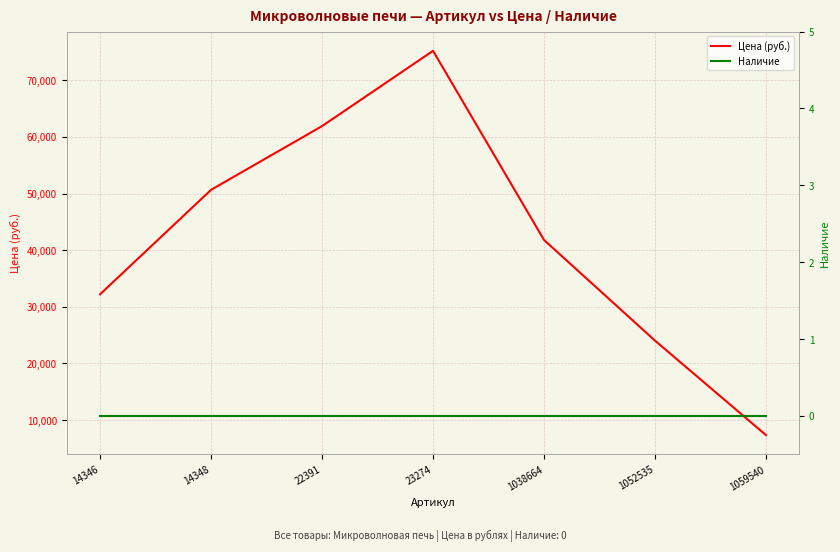

Rank the categories by Цена (руб.) value from lowest to highest.

1059540, 1052535, 14346, 1038664, 14348, 22391, 23274